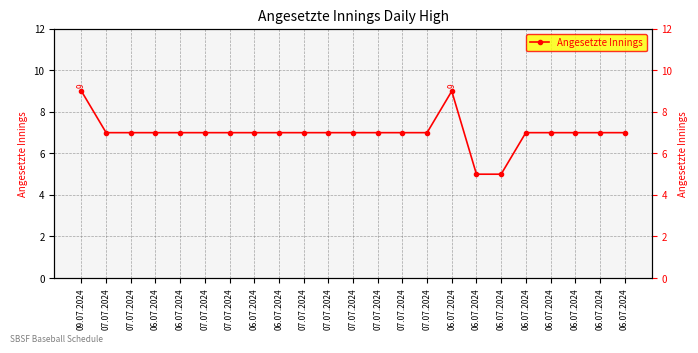

At which label does the data first exceed 7?

09.07.2024